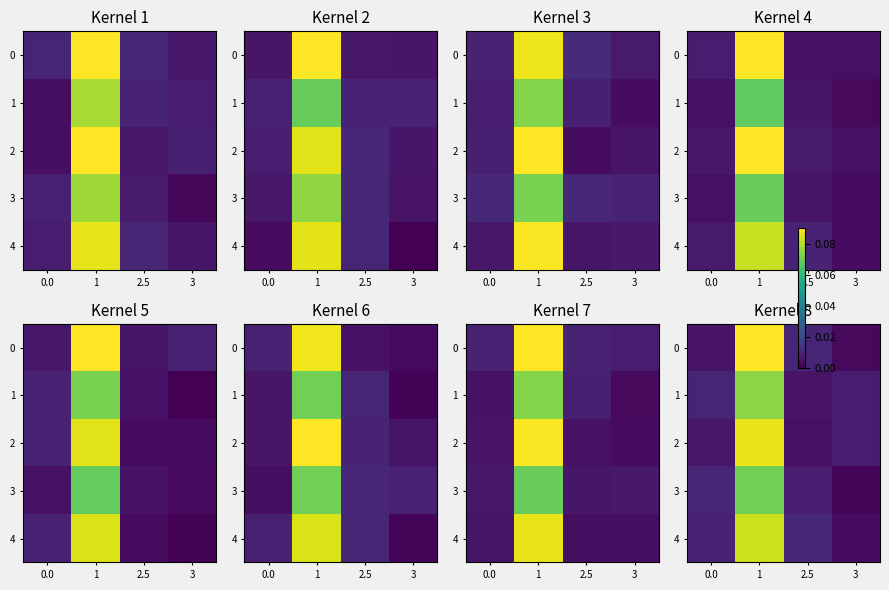

At which category is the sum across all series the highest?

1